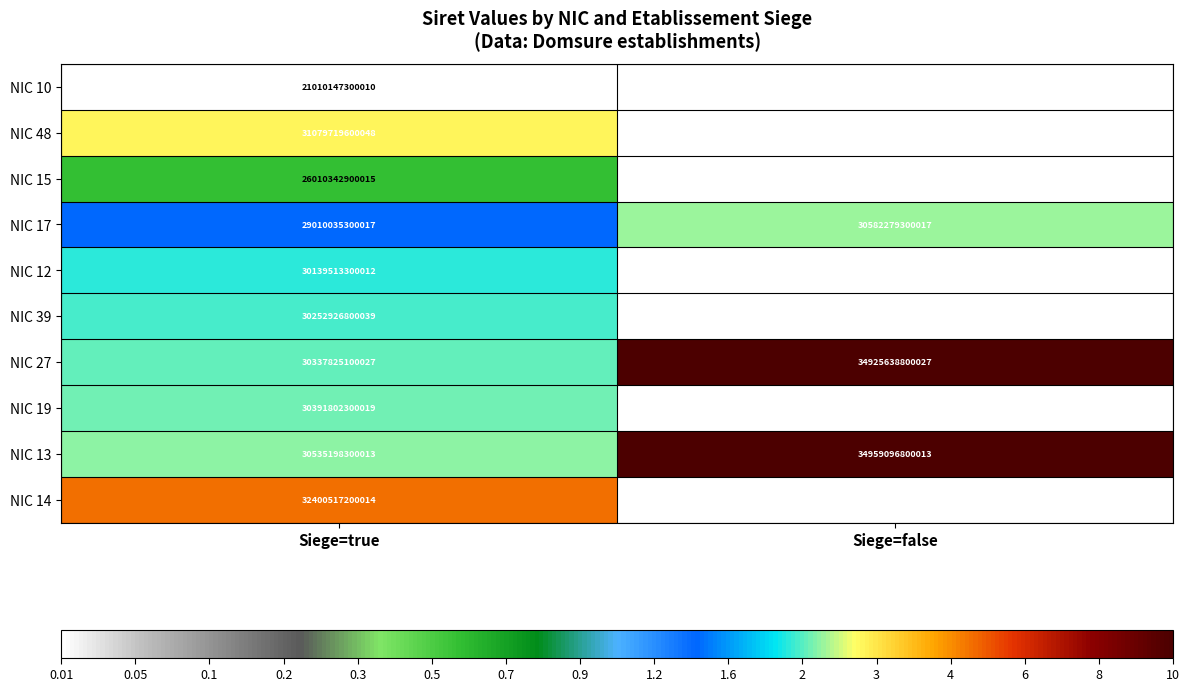

At which category is the sum across all series the highest?

Siege=true